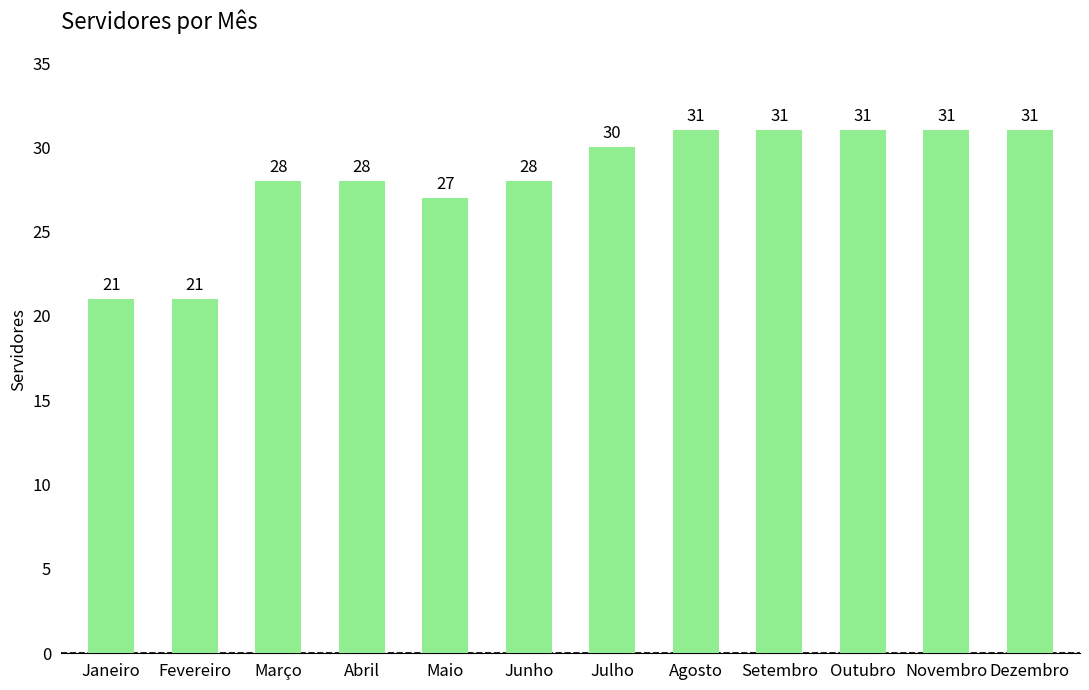

How many bars are there in total?

12